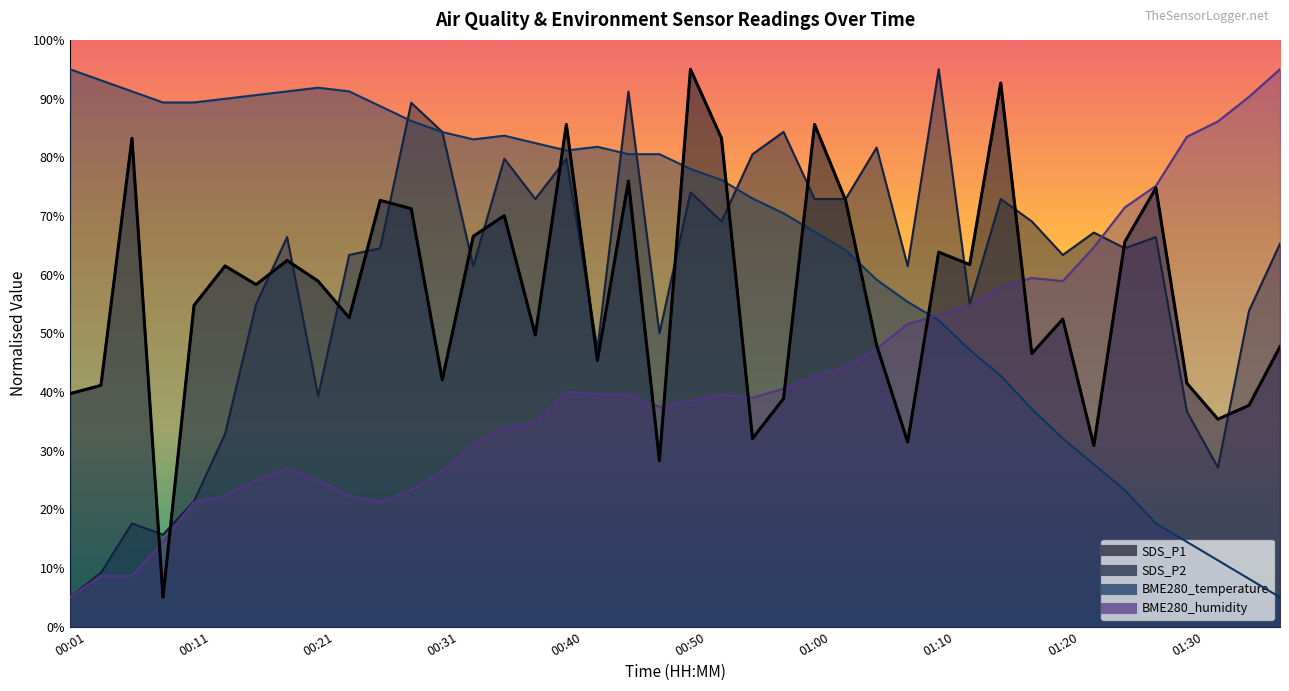

What value does the BME280_humidity series have at 01:35?

90.3